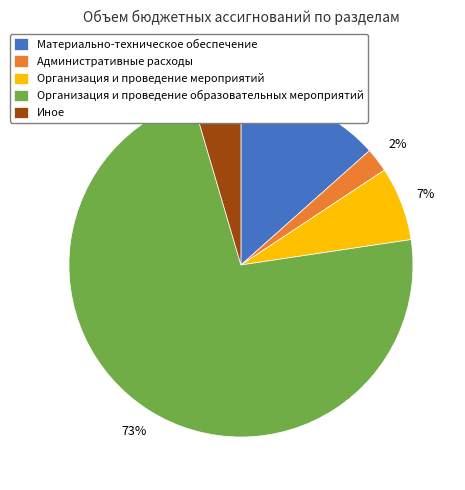

Is it true that Организация и проведение образовательных мероприятий is 73% of the pie?

True